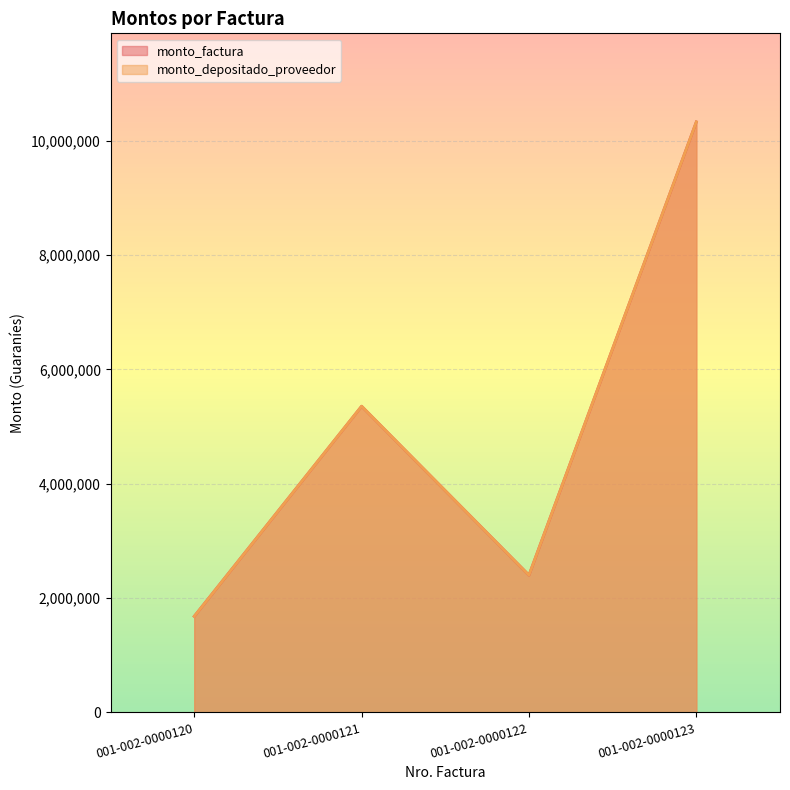

What is the total value across all series at 001-002-0000120?

3360000